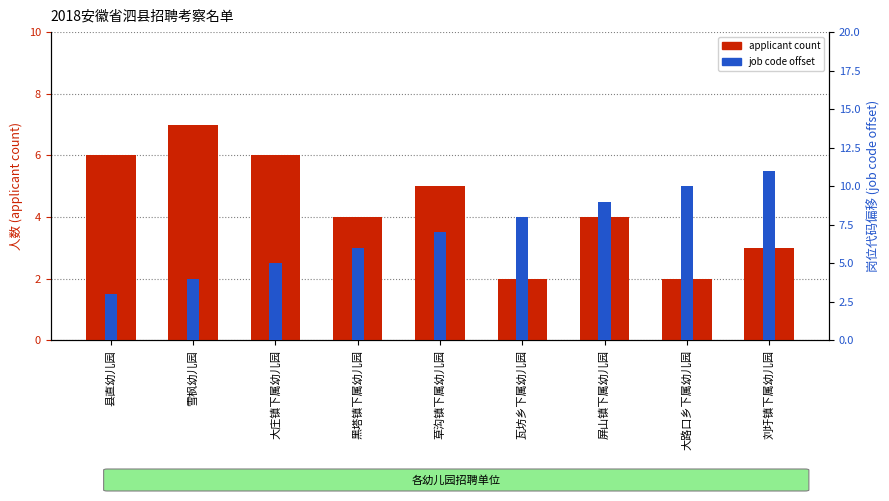

True or false: applicant count has a value of 7 at 黑塔镇下属幼儿园.

False